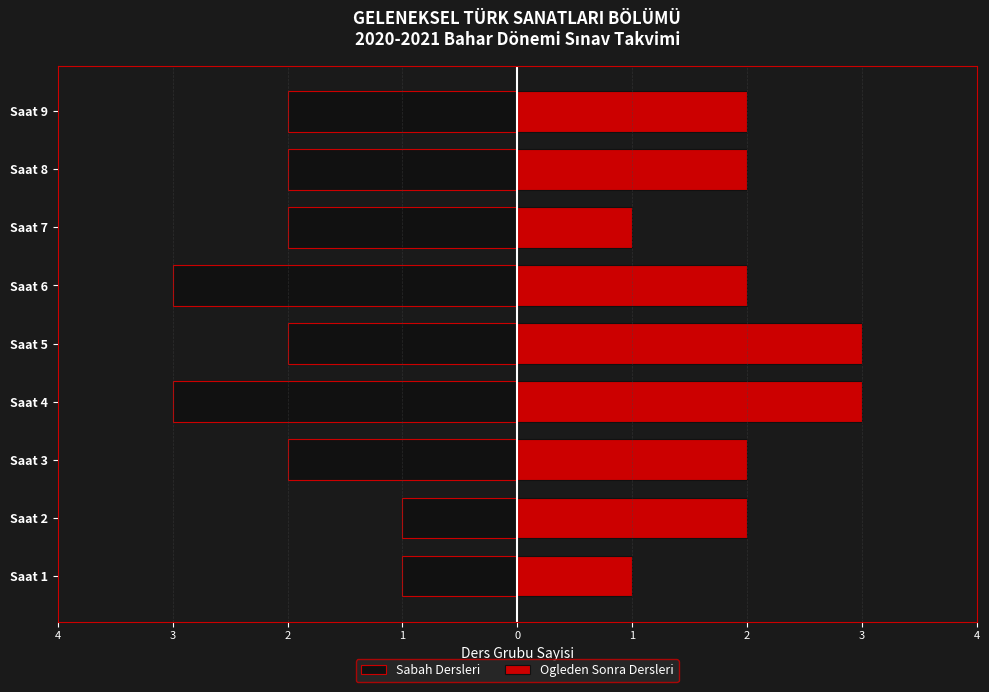

Which series has the largest range (max minus min)?

Sabah Dersleri